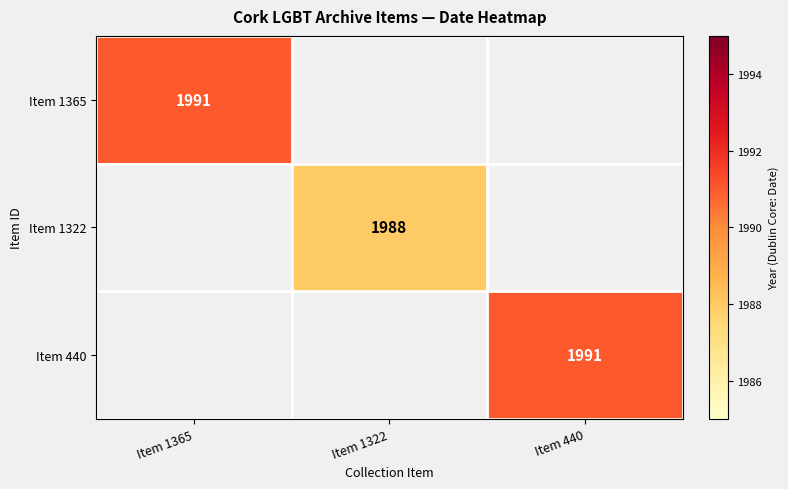

Is it true that Item 440 equals 2732 at Item 440?

False